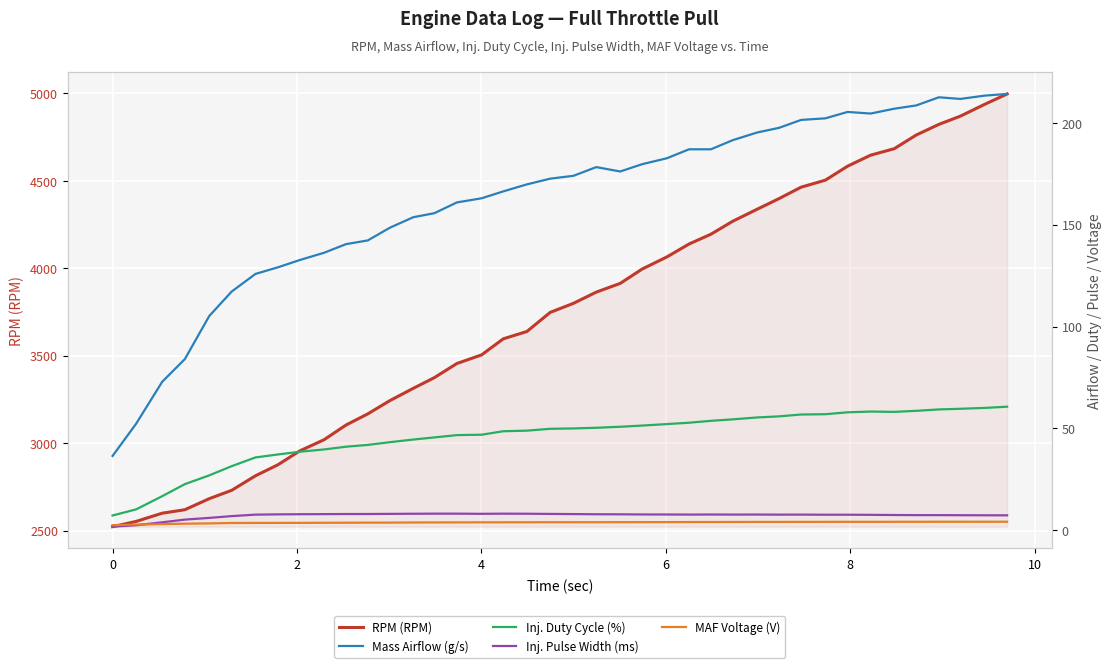

How many lines are shown in the chart?

5